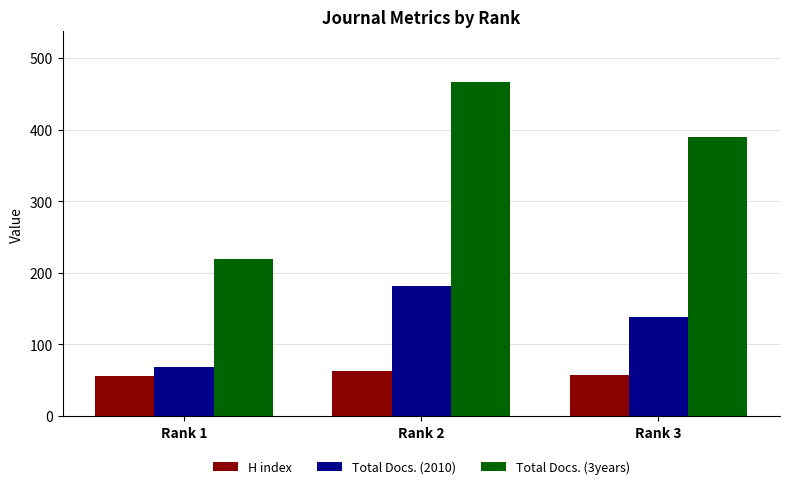

Rank the series by their maximum value, from highest to lowest.

Total Docs. (3years), Total Docs. (2010), H index